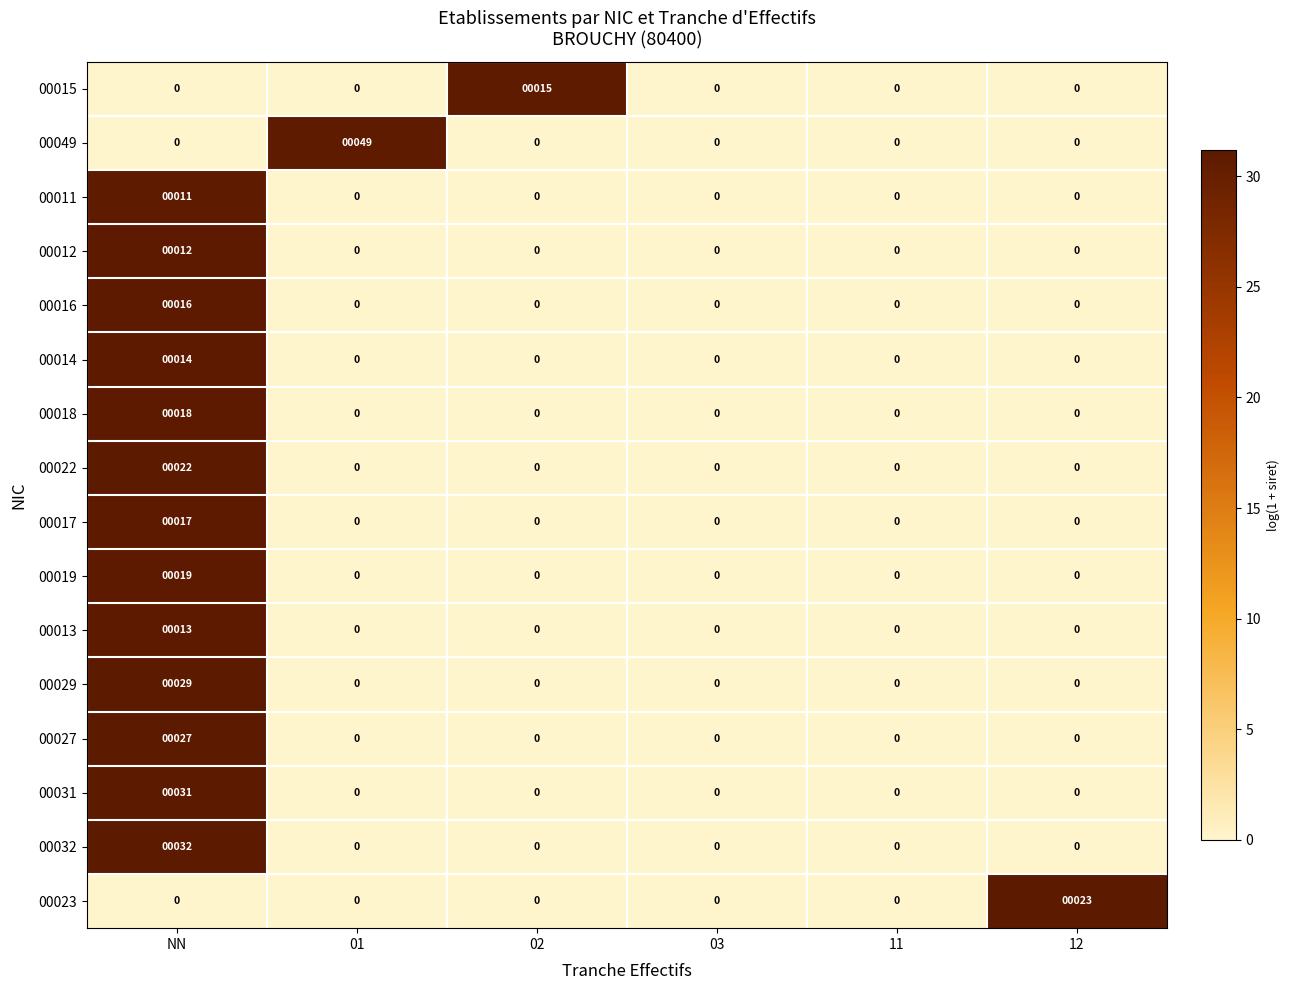

At which category is the sum across all series the highest?

NN